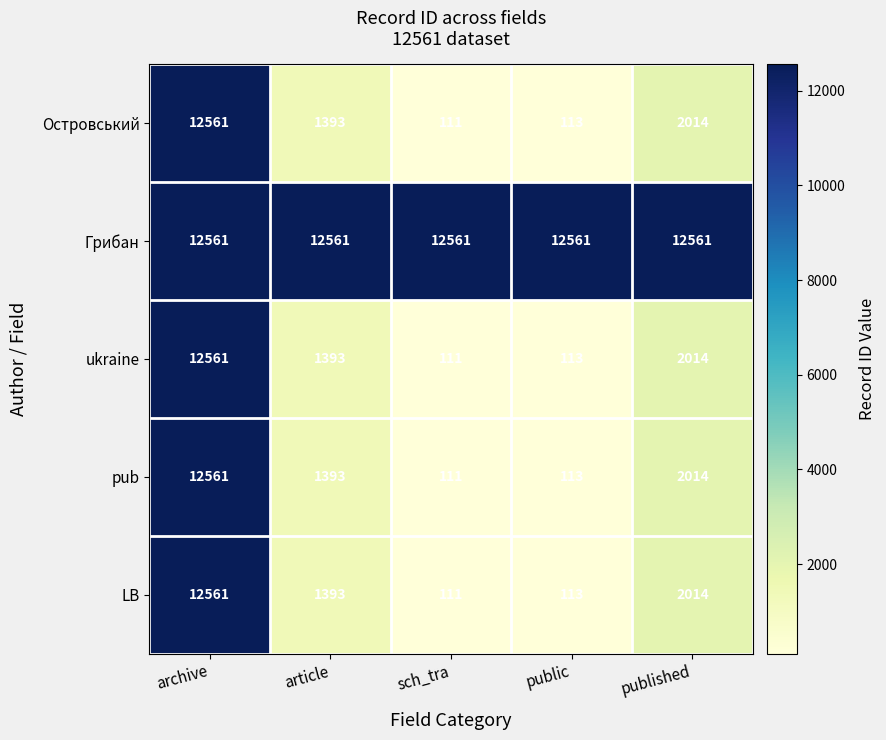

What is the difference between the Островський values at published and article?

621